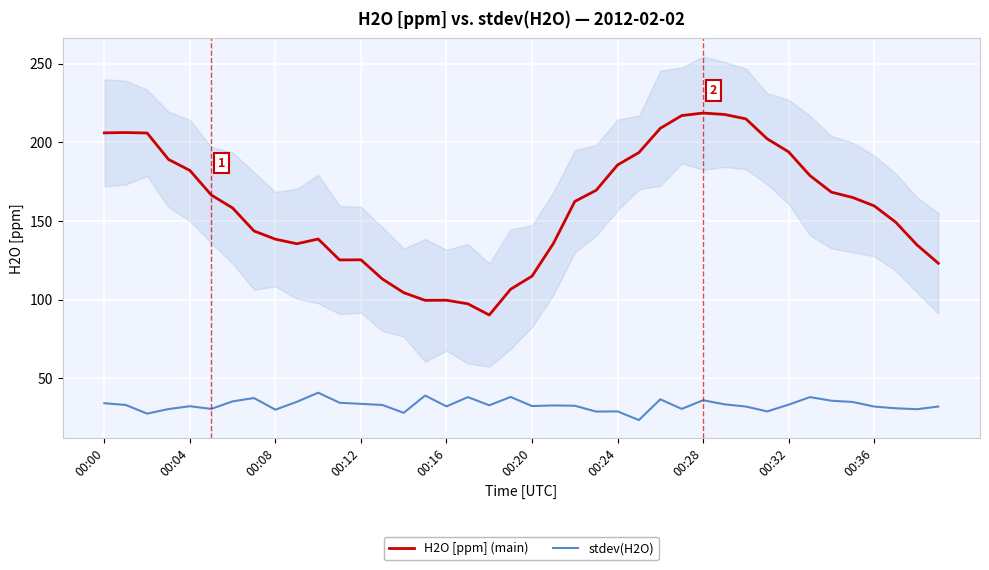

True or false: H2O [ppm] (main) and stdev(H2O) cross at least once.

False